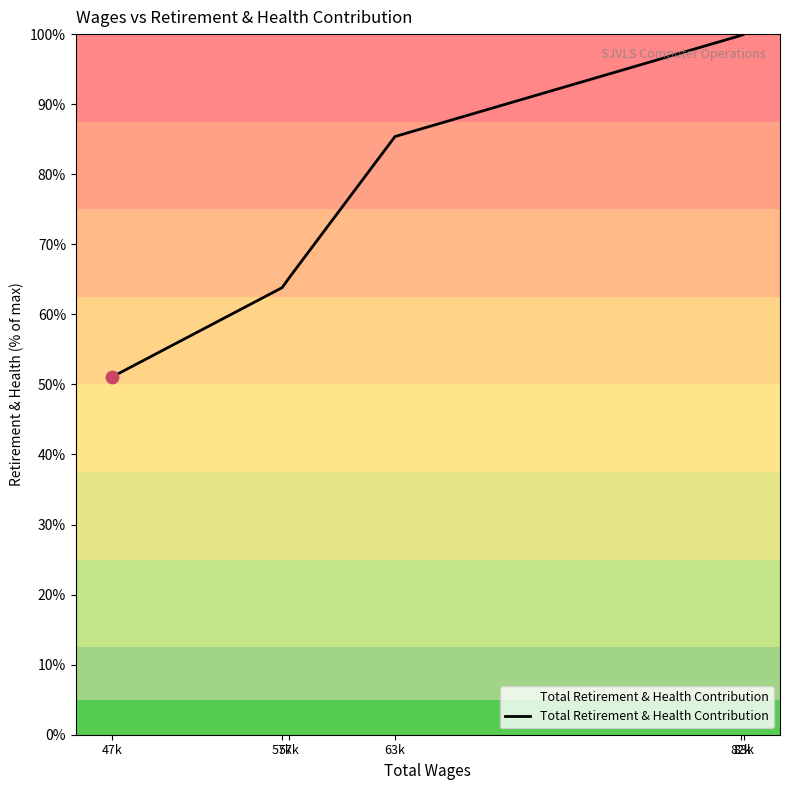

Between 57k and 47k, which is larger?

57k